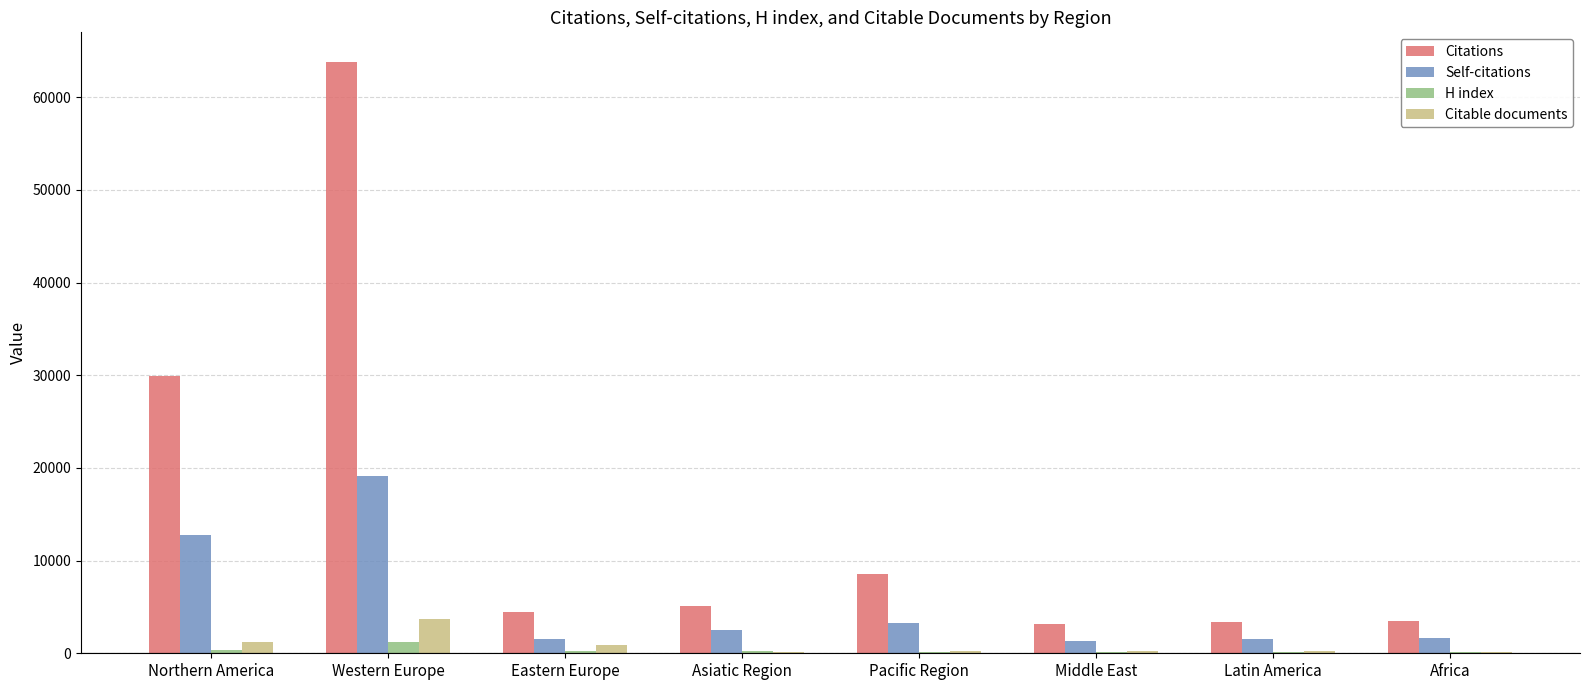

What is the sum of all Citations values?

121757